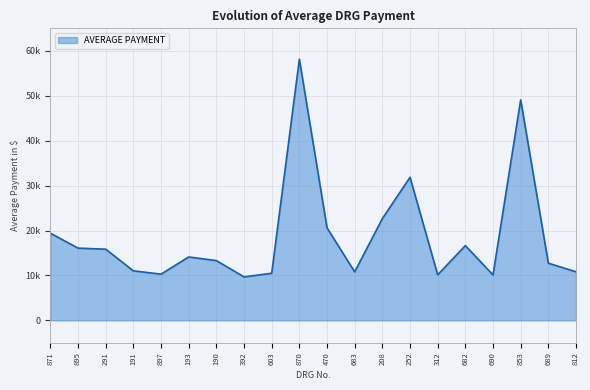

Does the chart have visible grid lines?

Yes